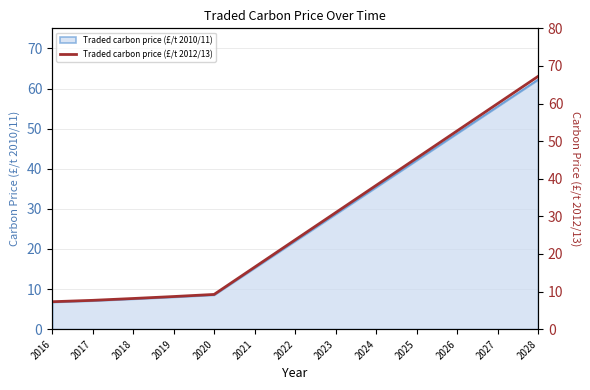

List the labels in order of value, smallest first.

2016, 2017, 2018, 2019, 2020, 2021, 2022, 2023, 2024, 2025, 2026, 2027, 2028